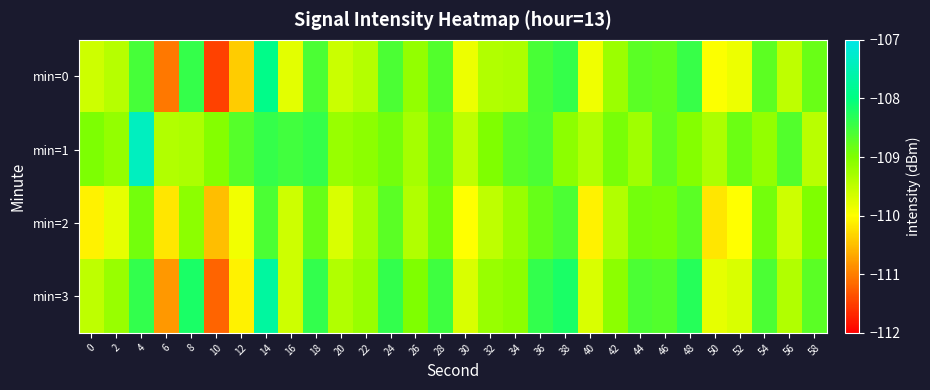

What is the difference between the highest and lowest values at 34?

0.7